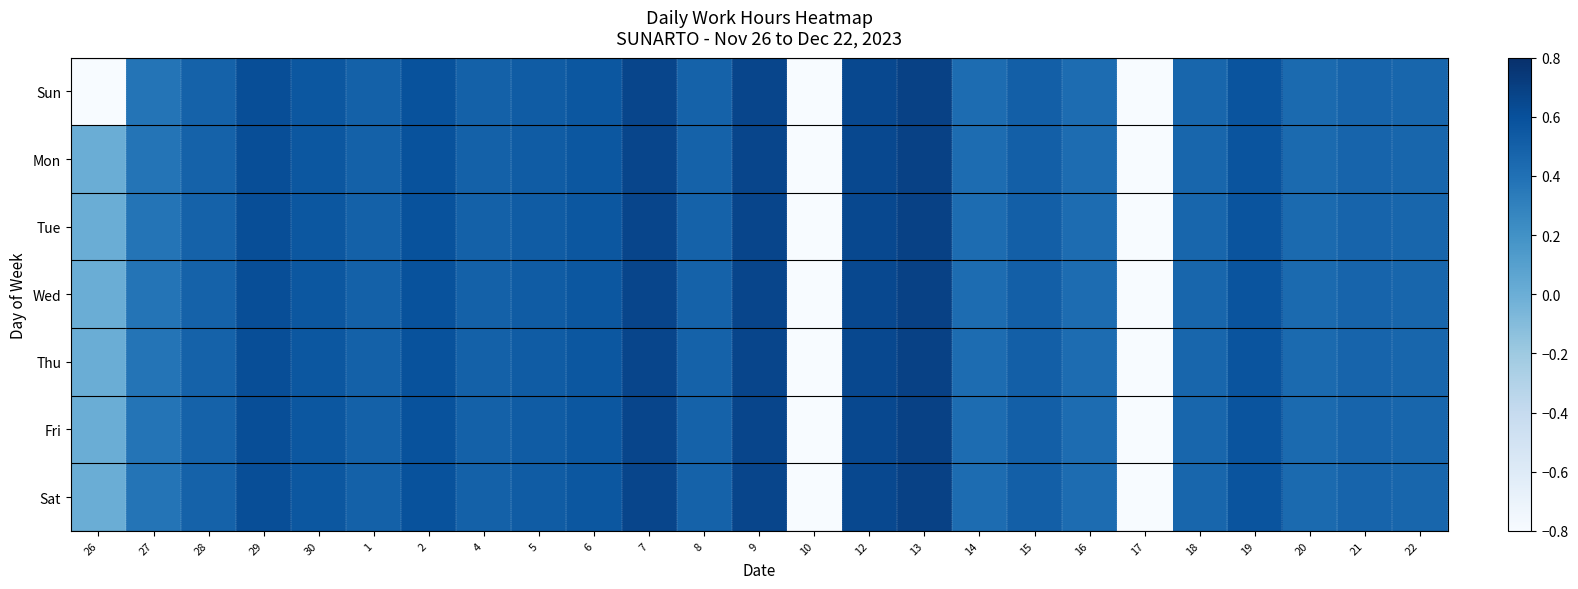

Reading right to left, what are all the values shown in this chart?

Sun: 22=0.5	21=0.5	20=0.4	19=0.6	18=0.5	17=-0.9	16=0.4	15=0.5	14=0.4	13=0.7	12=0.6	10=-0.9	9=0.7	8=0.5	7=0.7	6=0.6	5=0.5	4=0.5	2=0.6	1=0.5	30=0.6	29=0.6	28=0.5	27=0.4	26=-0.9
Mon: 22=0.5	21=0.5	20=0.4	19=0.6	18=0.5	17=-0.9	16=0.4	15=0.5	14=0.4	13=0.7	12=0.6	10=-0.9	9=0.7	8=0.5	7=0.7	6=0.6	5=0.5	4=0.5	2=0.6	1=0.5	30=0.6	29=0.6	28=0.5	27=0.4	26=0.0
Tue: 22=0.5	21=0.5	20=0.4	19=0.6	18=0.5	17=-0.9	16=0.4	15=0.5	14=0.4	13=0.7	12=0.6	10=-0.9	9=0.7	8=0.5	7=0.7	6=0.6	5=0.5	4=0.5	2=0.6	1=0.5	30=0.6	29=0.6	28=0.5	27=0.4	26=0.0
Wed: 22=0.5	21=0.5	20=0.4	19=0.6	18=0.5	17=-0.9	16=0.4	15=0.5	14=0.4	13=0.7	12=0.6	10=-0.9	9=0.7	8=0.5	7=0.7	6=0.6	5=0.5	4=0.5	2=0.6	1=0.5	30=0.6	29=0.6	28=0.5	27=0.4	26=0.0
Thu: 22=0.5	21=0.5	20=0.4	19=0.6	18=0.5	17=-0.9	16=0.4	15=0.5	14=0.4	13=0.7	12=0.6	10=-0.9	9=0.7	8=0.5	7=0.7	6=0.6	5=0.5	4=0.5	2=0.6	1=0.5	30=0.6	29=0.6	28=0.5	27=0.4	26=0.0
Fri: 22=0.5	21=0.5	20=0.4	19=0.6	18=0.5	17=-0.9	16=0.4	15=0.5	14=0.4	13=0.7	12=0.6	10=-0.9	9=0.7	8=0.5	7=0.7	6=0.6	5=0.5	4=0.5	2=0.6	1=0.5	30=0.6	29=0.6	28=0.5	27=0.4	26=0.0
Sat: 22=0.5	21=0.5	20=0.4	19=0.6	18=0.5	17=-0.9	16=0.4	15=0.5	14=0.4	13=0.7	12=0.6	10=-0.9	9=0.7	8=0.5	7=0.7	6=0.6	5=0.5	4=0.5	2=0.6	1=0.5	30=0.6	29=0.6	28=0.5	27=0.4	26=0.0